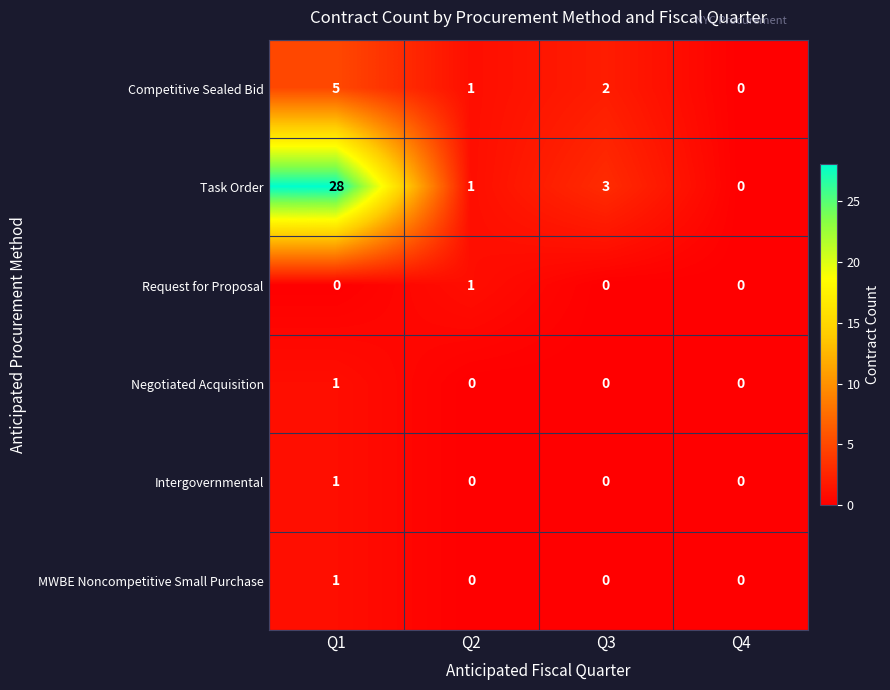

At which category is the sum across all series the highest?

Q1